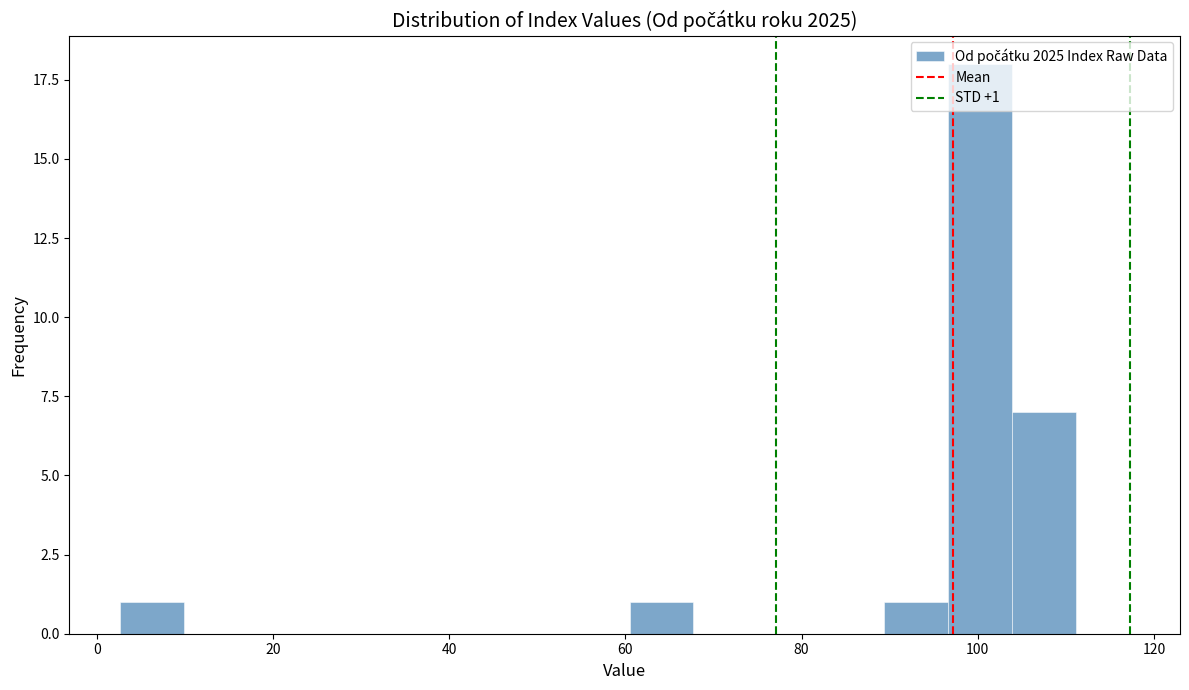

Read against the x-axis, roughly where is the centre of the tallest bar?

100